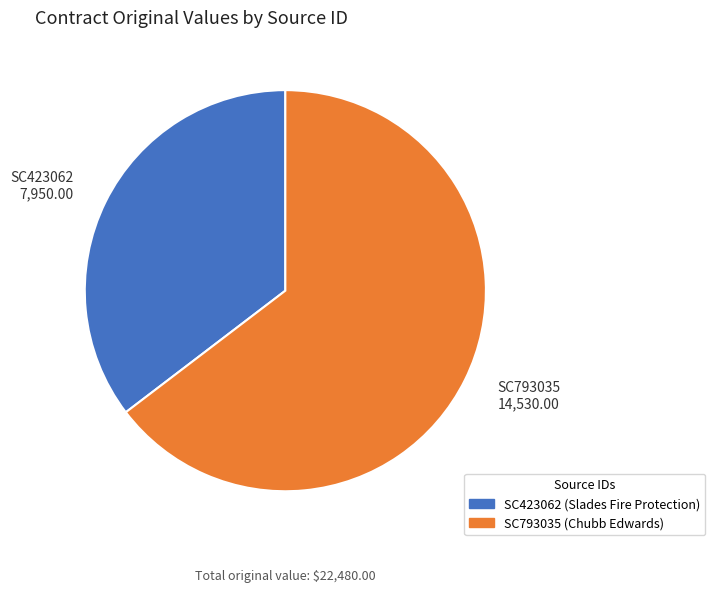

Does any single category account for the majority?

Yes